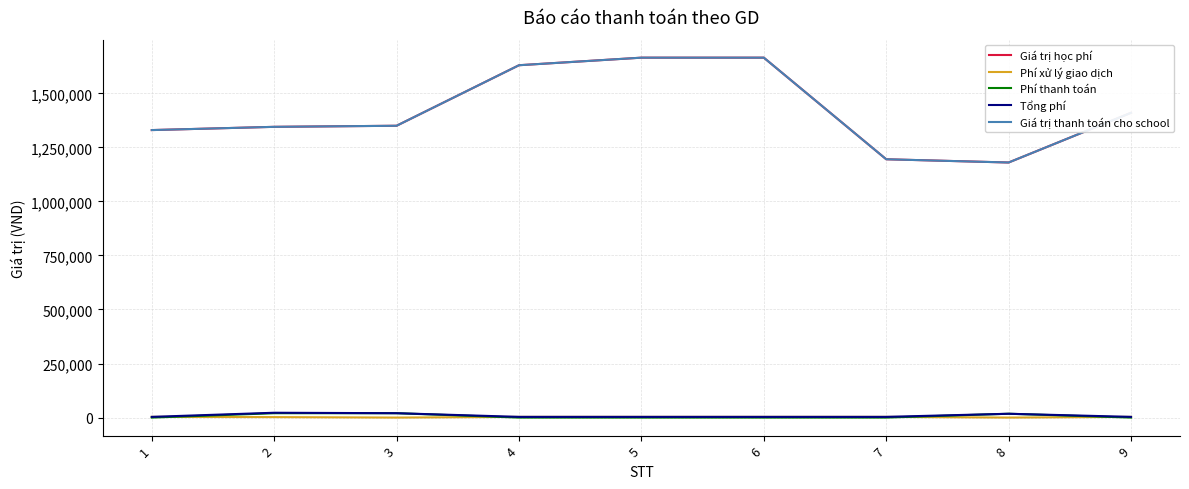

True or false: Tổng phí and Giá trị thanh toán cho school intersect in this chart.

False